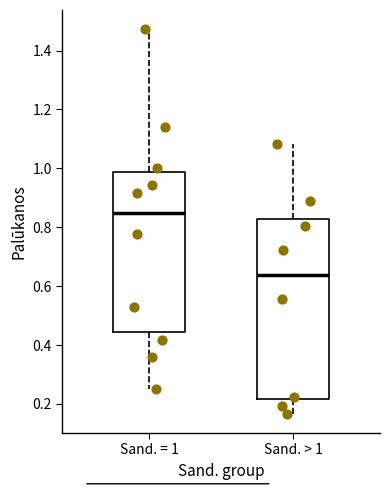

Which box's median line is the lowest?

Sand. > 1